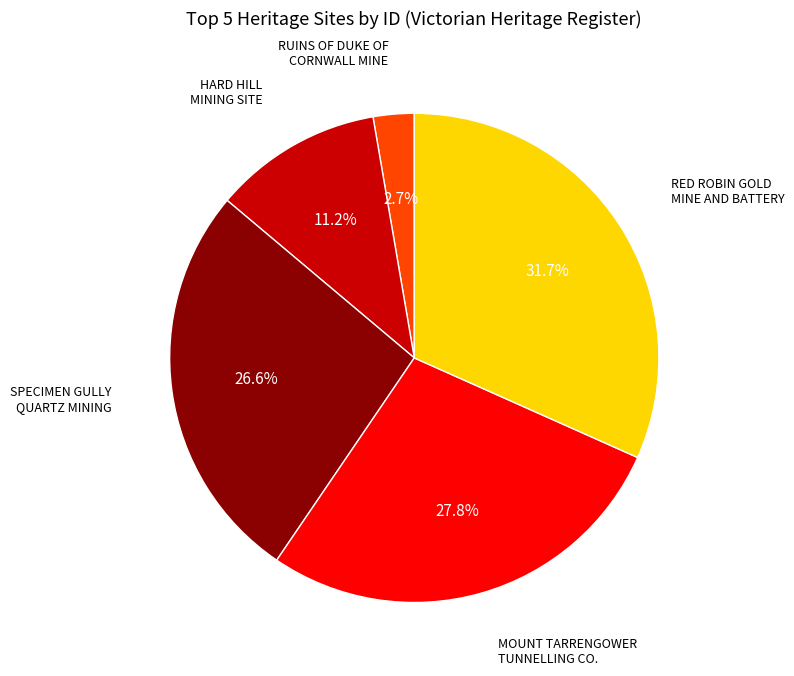

Is there a majority slice in this chart?

No